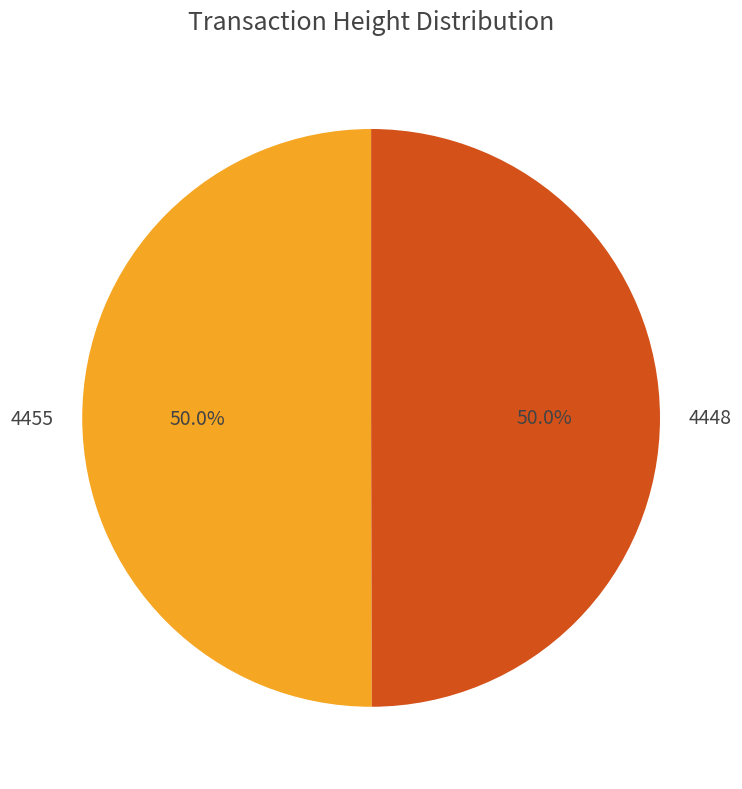

What is the ratio of the value at 4448 to the value at 4455?

1.0